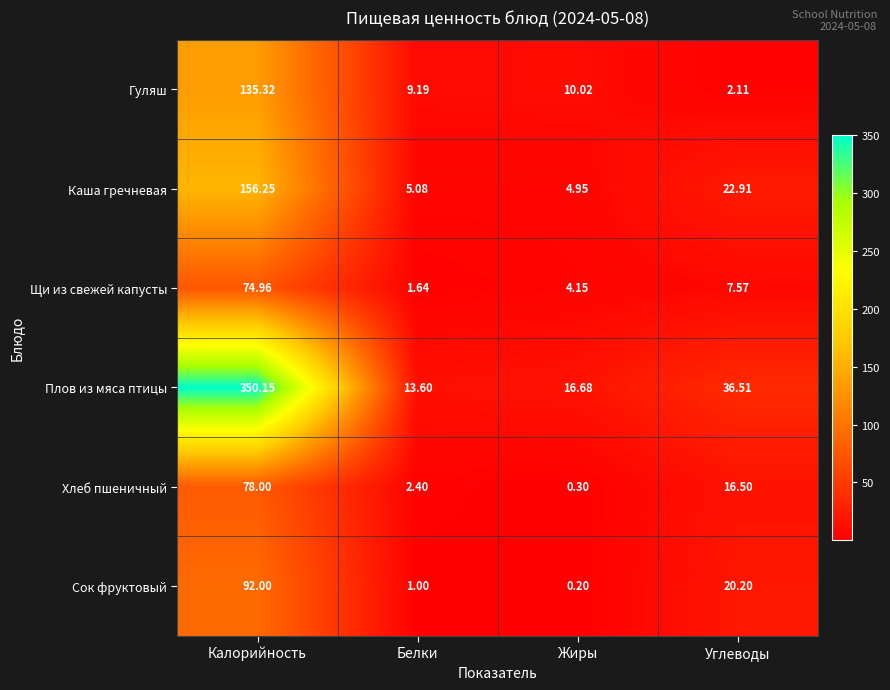

Which series has the largest range (max minus min)?

Плов из мяса птицы